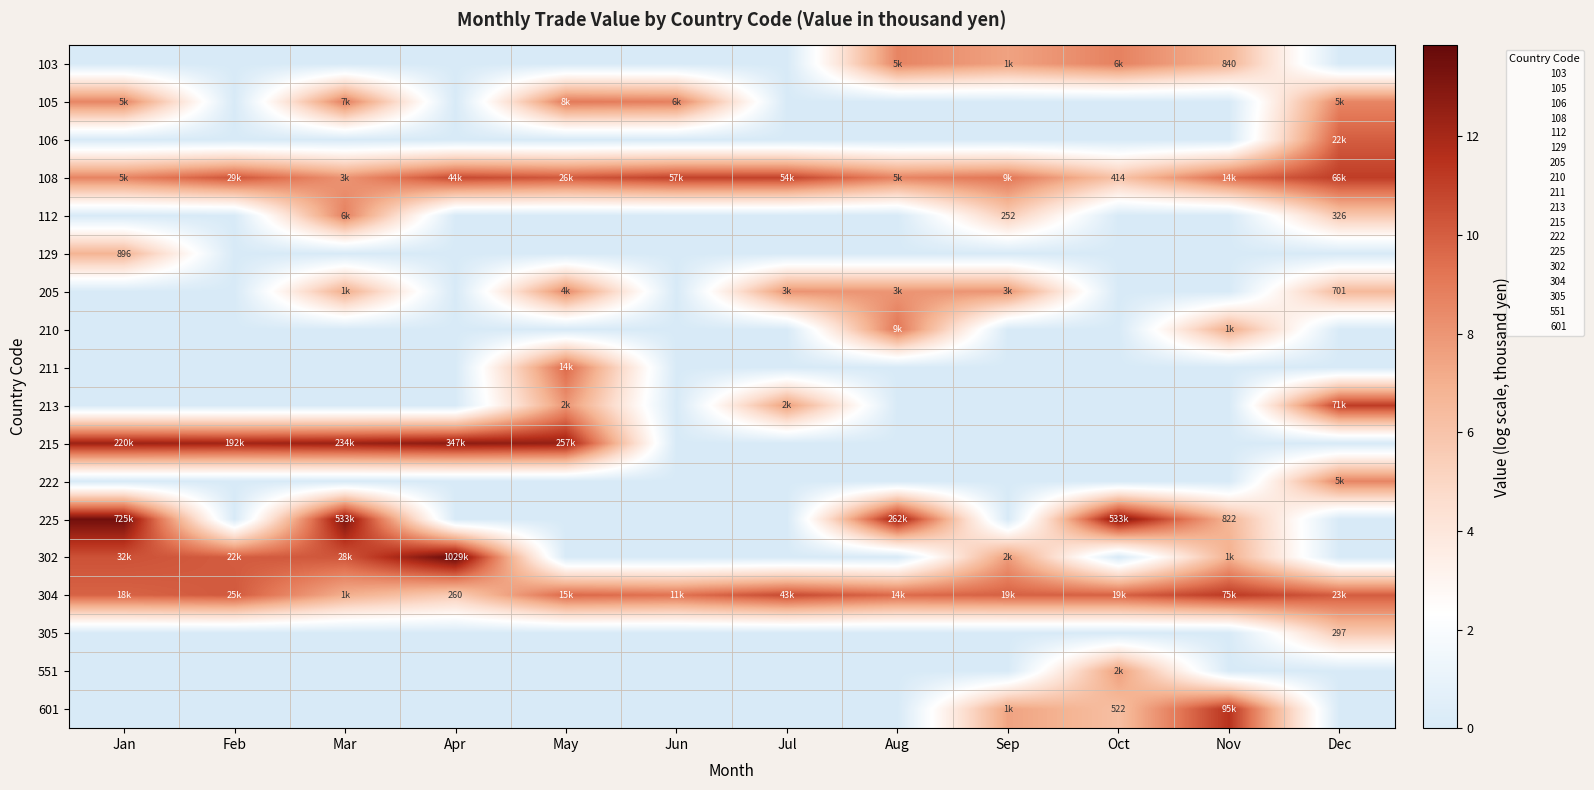

Is the value of 222 at Jul greater than the value of 129 at Dec?

No